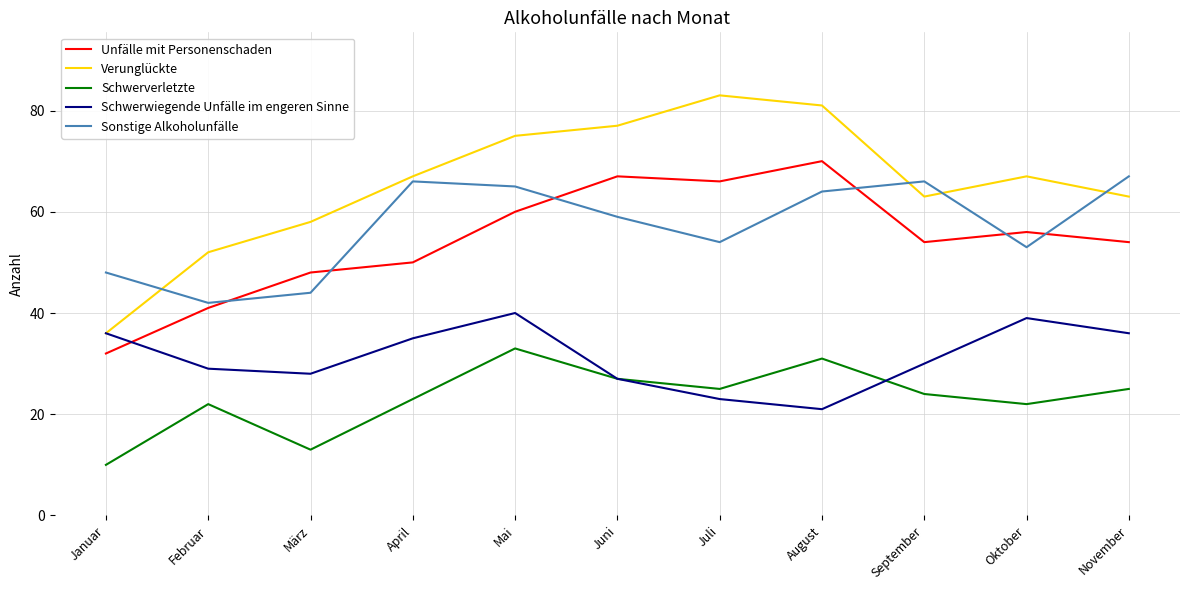

What is the difference between the maximum and minimum values in the Sonstige Alkoholunfälle series?

25